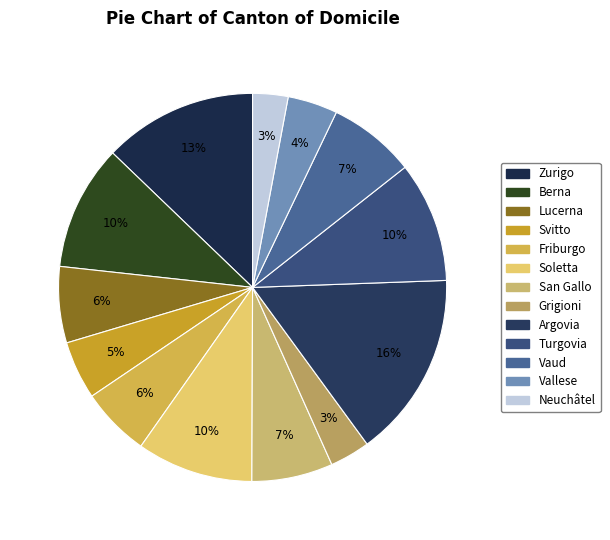

The Zurigo slice represents 1% of the pie. True or false?

False